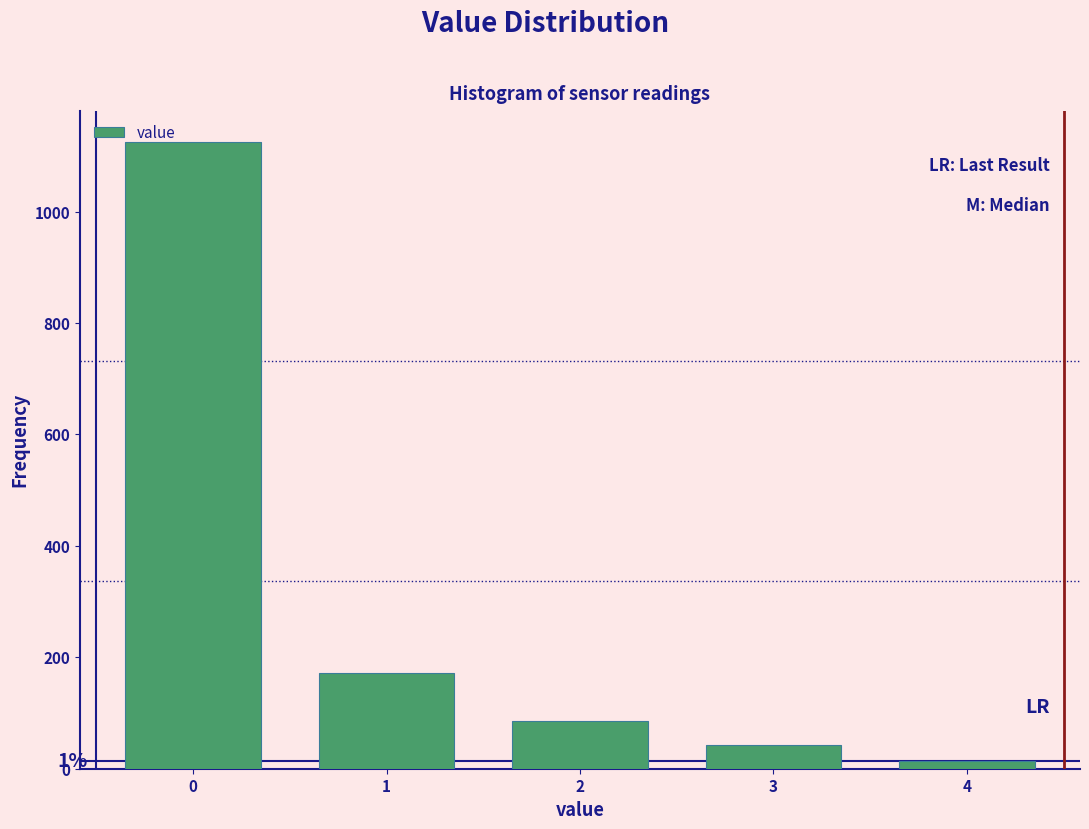

Which range on the x-axis has the tallest bar?

-0.5 to 0.5